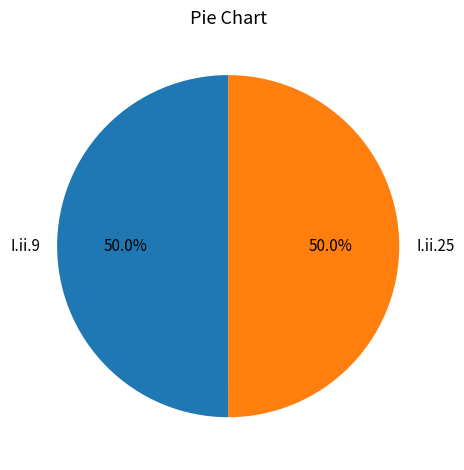

Combined, do I.ii.9 and I.ii.25 account for over 50%?

Yes